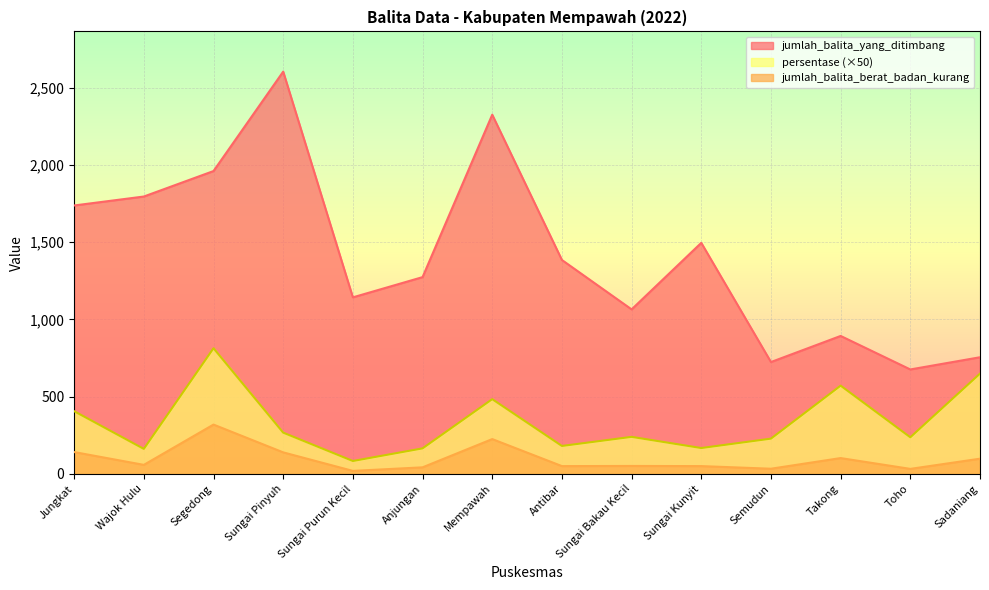

What is the approximate value of jumlah_balita_yang_ditimbang at Sungai Kunyit?

1496.0